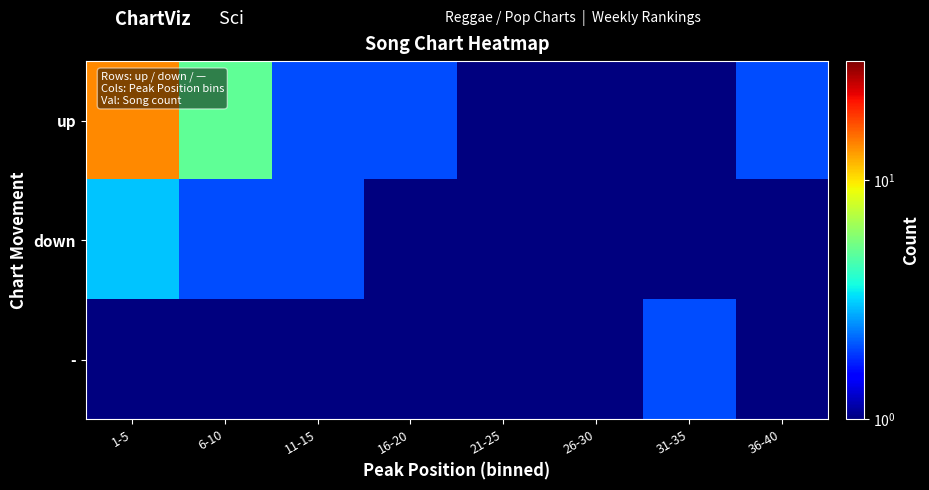

What is the smallest value displayed?

0.1